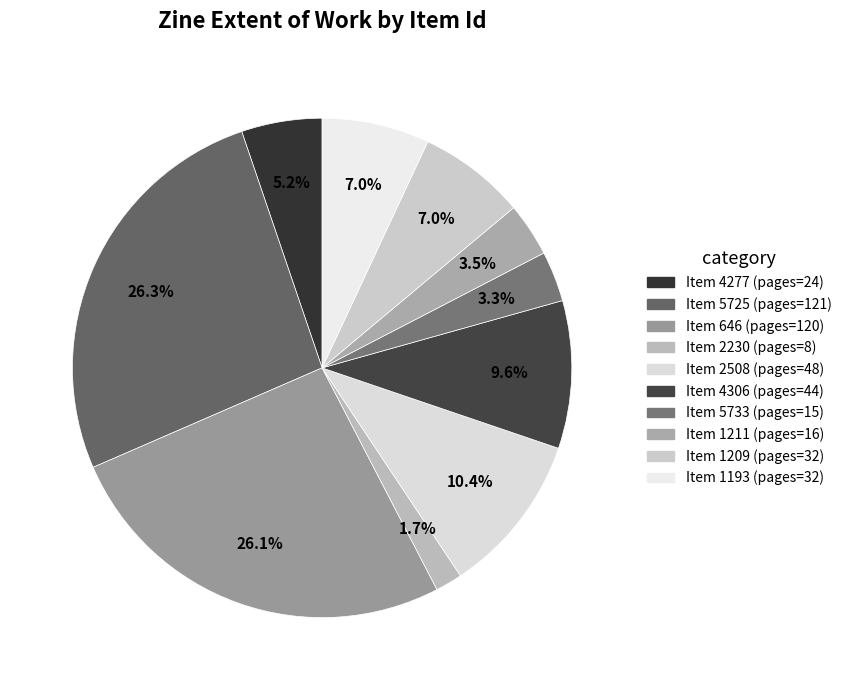

To the nearest percent, what is the average slice percentage?

10%